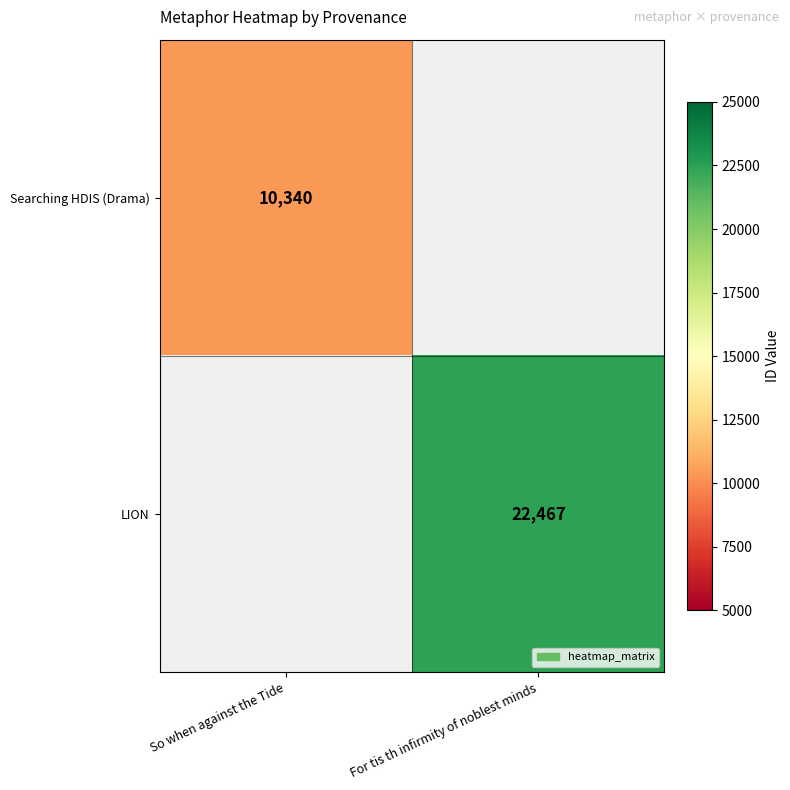

Is it true that LION equals 35533 at For tis th infirmity of noblest minds?

False